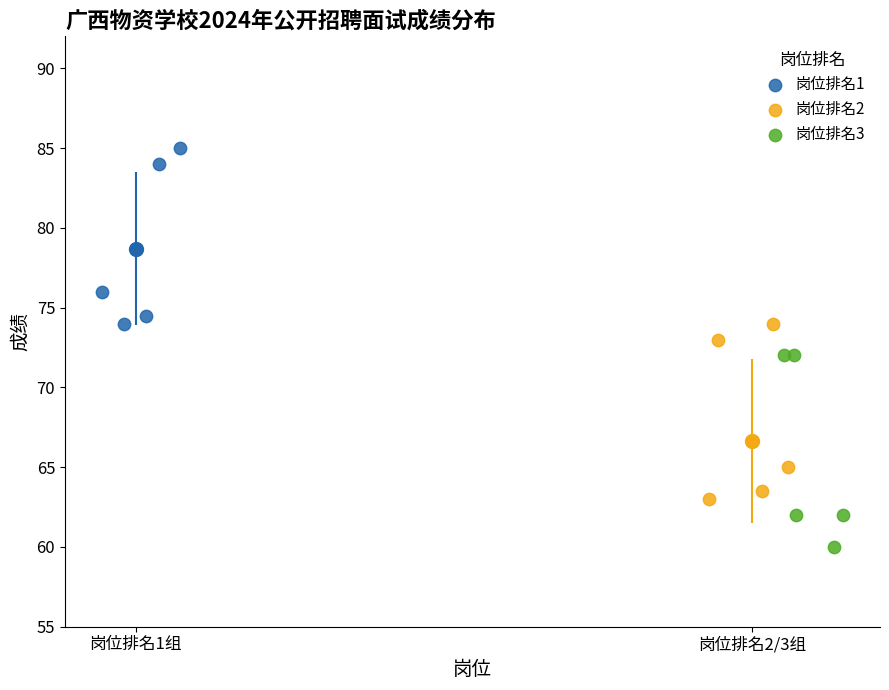

Which series reaches the minimum Y coordinate?

岗位排名3